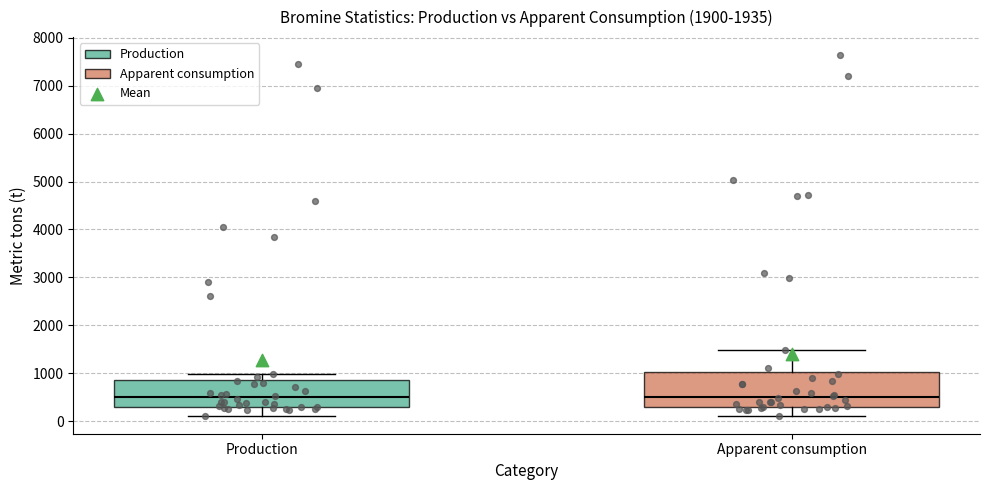

Comparing the boxes themselves (not the whiskers), which one is the tallest?

Apparent consumption